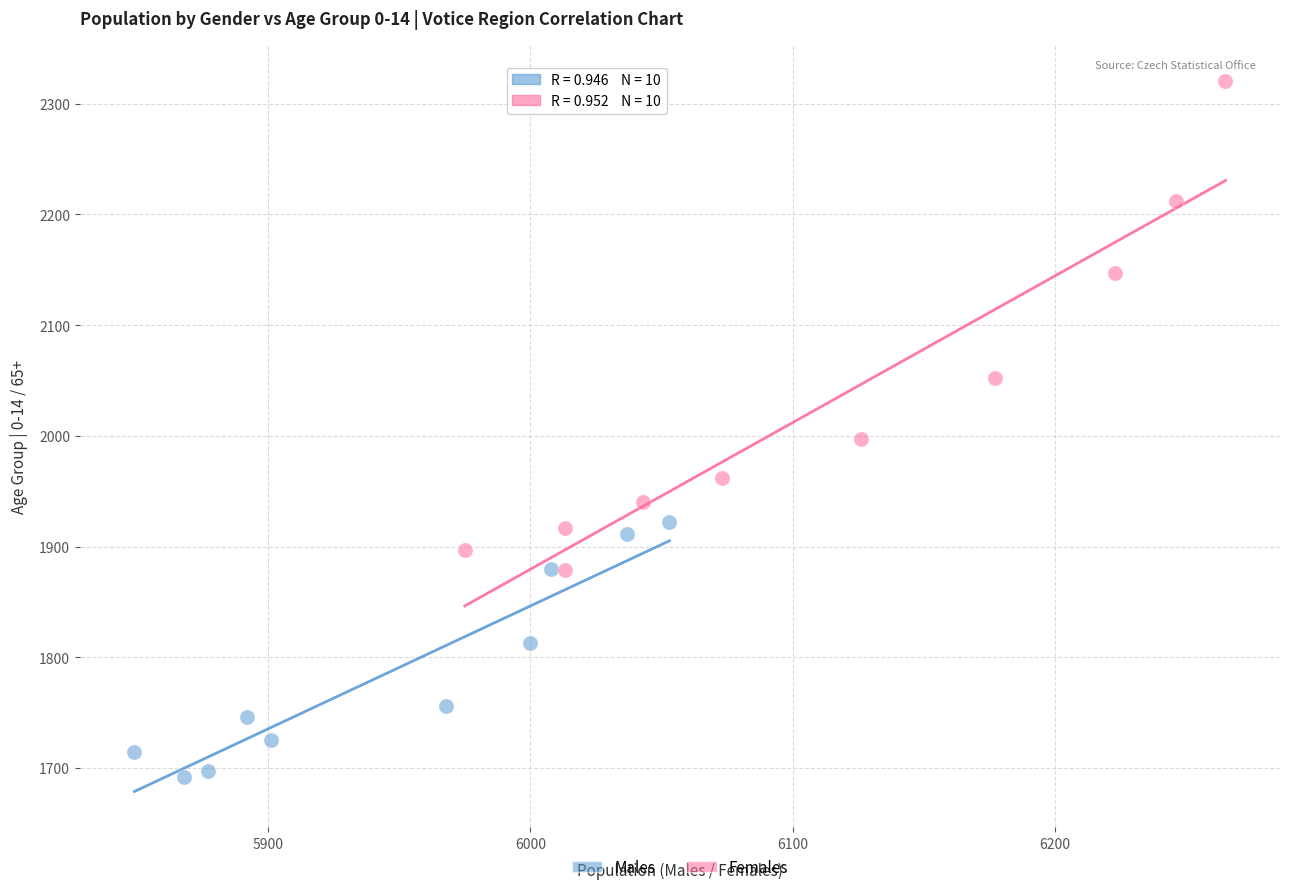

Which series contains the highest Y value?

Females